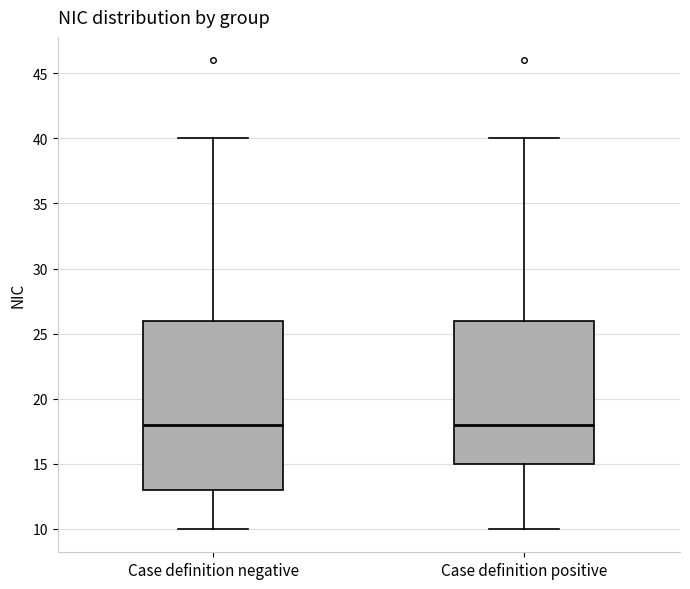

Which box is the tallest, from its lower edge to its upper edge?

Case definition negative